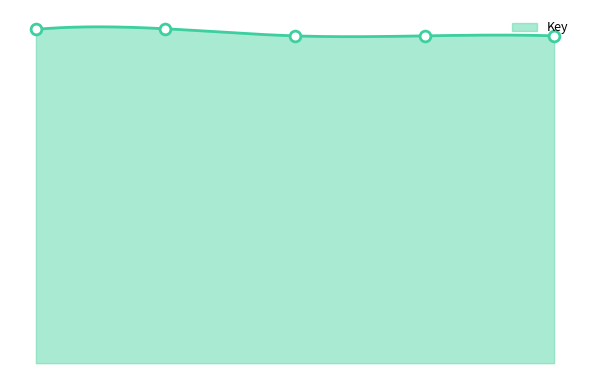

What is the change in value from 2 to 3?

-4.0